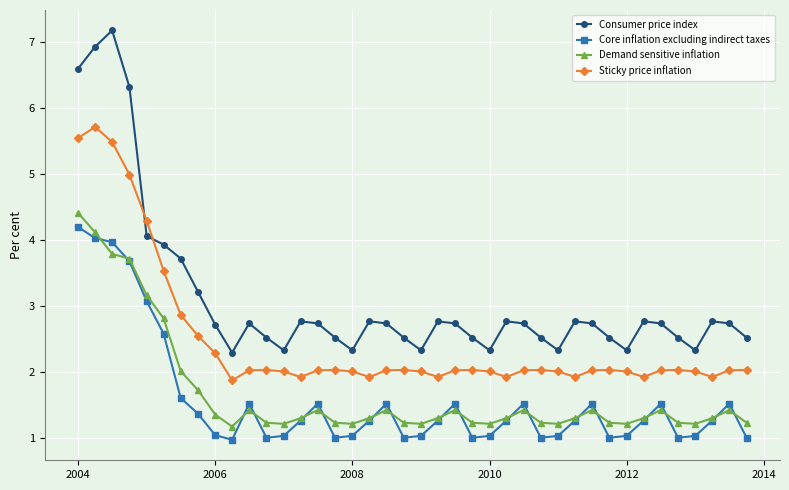

Reading left to right, transcribe all the data shown in this chart.

Consumer price index: 6.6	6.9	7.2	6.3	4.1	3.9	3.7	3.2	2.7	2.3	2.7	2.5	2.3	2.8	2.7	2.5	2.3	2.8	2.7	2.5	2.3	2.8	2.7	2.5	2.3	2.8	2.7	2.5	2.3	2.8	2.7	2.5	2.3	2.8	2.7	2.5	2.3	2.8	2.7	2.5
Core inflation excluding indirect taxes: 4.2	4.0	4.0	3.7	3.1	2.6	1.6	1.4	1.0	1.0	1.5	1.0	1.0	1.3	1.5	1.0	1.0	1.3	1.5	1.0	1.0	1.3	1.5	1.0	1.0	1.3	1.5	1.0	1.0	1.3	1.5	1.0	1.0	1.3	1.5	1.0	1.0	1.3	1.5	1.0
Demand sensitive inflation: 4.4	4.1	3.8	3.7	3.2	2.8	2.0	1.7	1.4	1.2	1.4	1.2	1.2	1.3	1.4	1.2	1.2	1.3	1.4	1.2	1.2	1.3	1.4	1.2	1.2	1.3	1.4	1.2	1.2	1.3	1.4	1.2	1.2	1.3	1.4	1.2	1.2	1.3	1.4	1.2
Sticky price inflation: 5.5	5.7	5.5	5.0	4.3	3.5	2.9	2.5	2.3	1.9	2.0	2.0	2.0	1.9	2.0	2.0	2.0	1.9	2.0	2.0	2.0	1.9	2.0	2.0	2.0	1.9	2.0	2.0	2.0	1.9	2.0	2.0	2.0	1.9	2.0	2.0	2.0	1.9	2.0	2.0